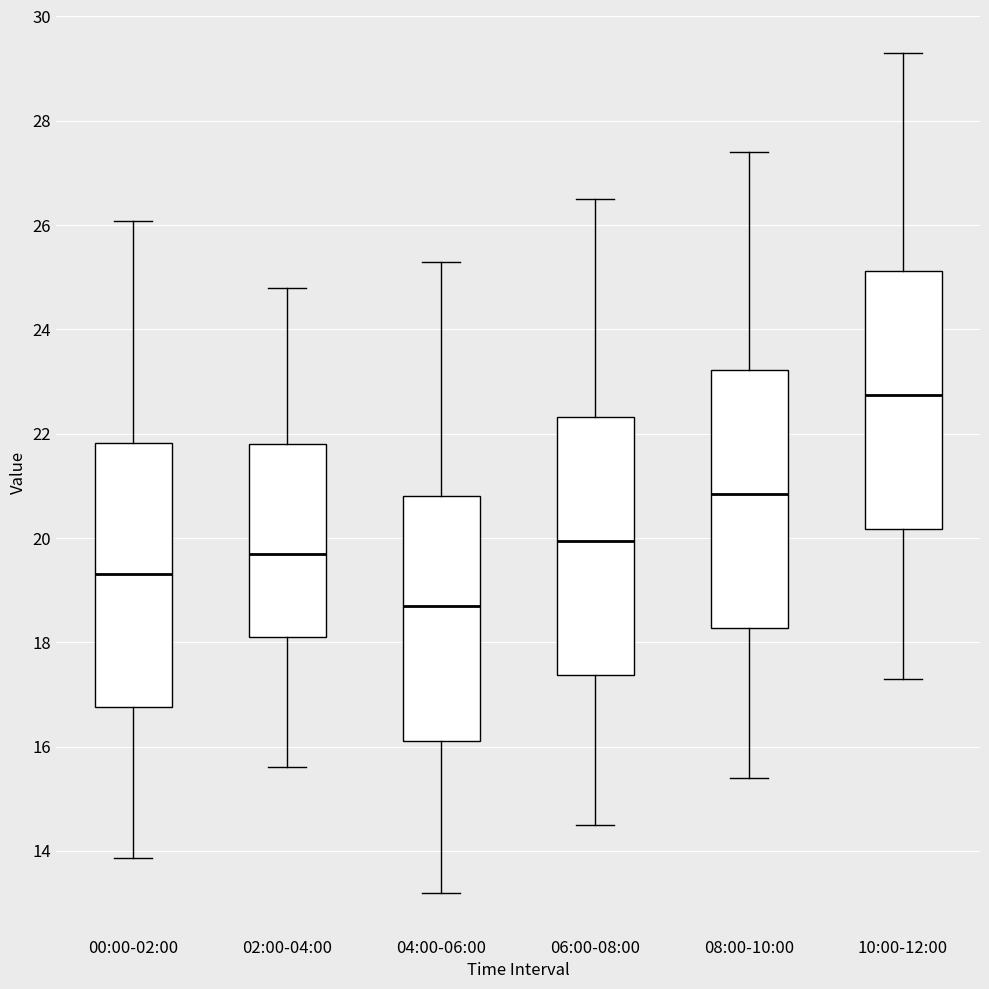

Reading left to right, transcribe this box plot: for each box, give where its median line is, the range the box spans, and where its two whiskers end, as read against the y-axis. The values are not printed on the chart, so give them approximately, as read against the axis.

00:00-02:00: median 19.4, box 16.8 to 21.8, whiskers 13.8 to 26.0
02:00-04:00: median 19.8, box 18.2 to 21.8, whiskers 15.6 to 24.8
04:00-06:00: median 18.8, box 16.2 to 20.8, whiskers 13.2 to 25.4
06:00-08:00: median 20.0, box 17.4 to 22.4, whiskers 14.6 to 26.6
08:00-10:00: median 20.8, box 18.2 to 23.2, whiskers 15.4 to 27.4
10:00-12:00: median 22.8, box 20.2 to 25.2, whiskers 17.4 to 29.4